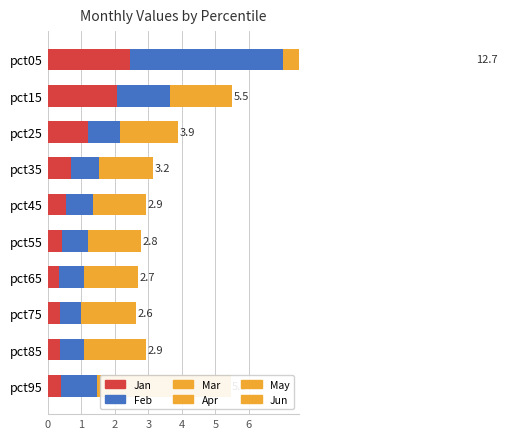

Reading right to left, transcribe all the data shown in this chart.

Jan: 0.4	0.4	0.4	0.3	0.4	0.5	0.7	1.2	2.1	2.5
Feb: 1.1	0.7	0.7	0.7	0.8	0.8	0.8	1.0	1.6	4.6
Mar: 1.4	0.6	0.5	0.5	0.5	0.5	0.5	0.5	0.5	2.1
Apr: 0.3	0.1	0.1	0.1	0.1	0.1	0.1	0.1	0.1	0.9
May: 1.4	0.6	0.5	0.6	0.6	0.6	0.6	0.7	0.8	1.0
Jun: 0.8	0.5	0.5	0.4	0.4	0.4	0.4	0.4	0.5	1.7